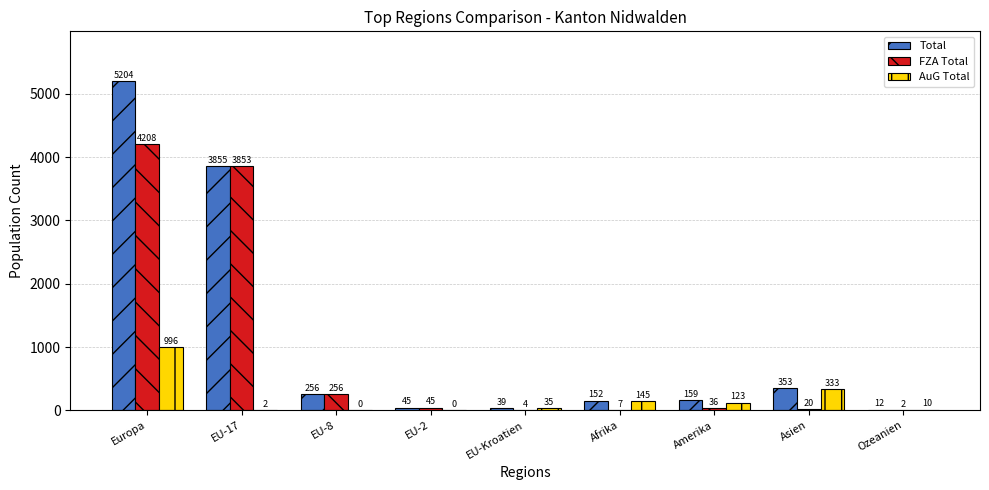

Reading right to left, transcribe all the data shown in this chart.

Total: Ozeanien=12	Asien=353	Amerika=159	Afrika=152	EU-Kroatien=39	EU-2=45	EU-8=256	EU-17=3855	Europa=5204
FZA Total: Ozeanien=2	Asien=20	Amerika=36	Afrika=7	EU-Kroatien=4	EU-2=45	EU-8=256	EU-17=3853	Europa=4208
AuG Total: Ozeanien=10	Asien=333	Amerika=123	Afrika=145	EU-Kroatien=35	EU-2=0	EU-8=0	EU-17=2	Europa=996